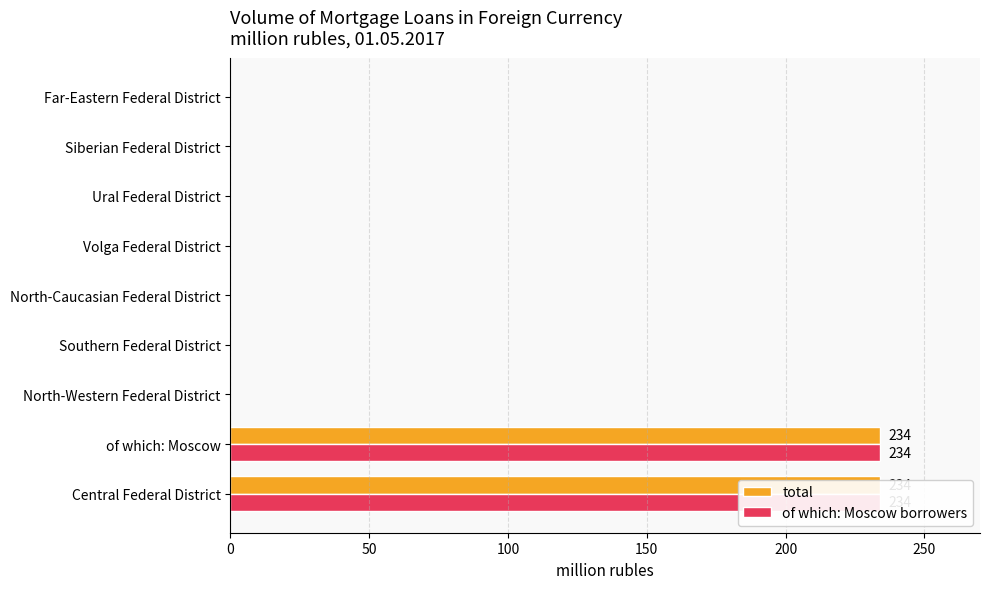

Is the value of of which: Moscow borrowers at Ural Federal District greater than the value of total at Southern Federal District?

No